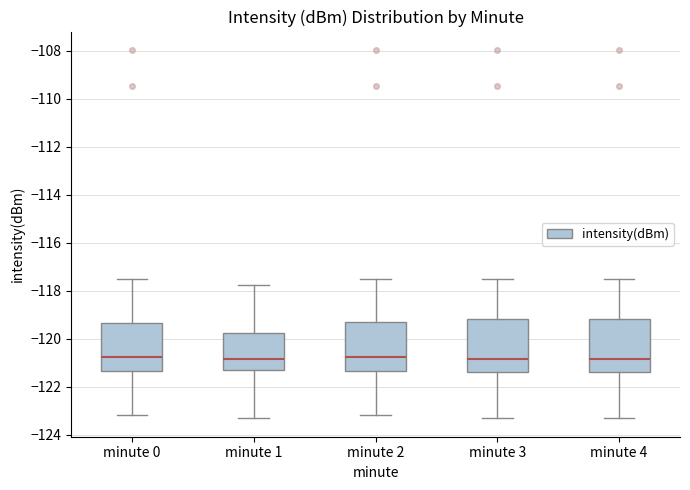

Reading left to right, read every box against the y-axis: the position of its median line, the range the box covers, and the ends of its whiskers. The values are not printed on the chart, so give them approximately, as read against the axis.

minute 0: median -120.8, box -121.4 to -119.4, whiskers -123.2 to -117.6
minute 1: median -120.8, box -121.2 to -119.8, whiskers -123.4 to -117.8
minute 2: median -120.8, box -121.4 to -119.2, whiskers -123.2 to -117.6
minute 3: median -120.8, box -121.4 to -119.2, whiskers -123.4 to -117.6
minute 4: median -120.8, box -121.4 to -119.2, whiskers -123.4 to -117.6